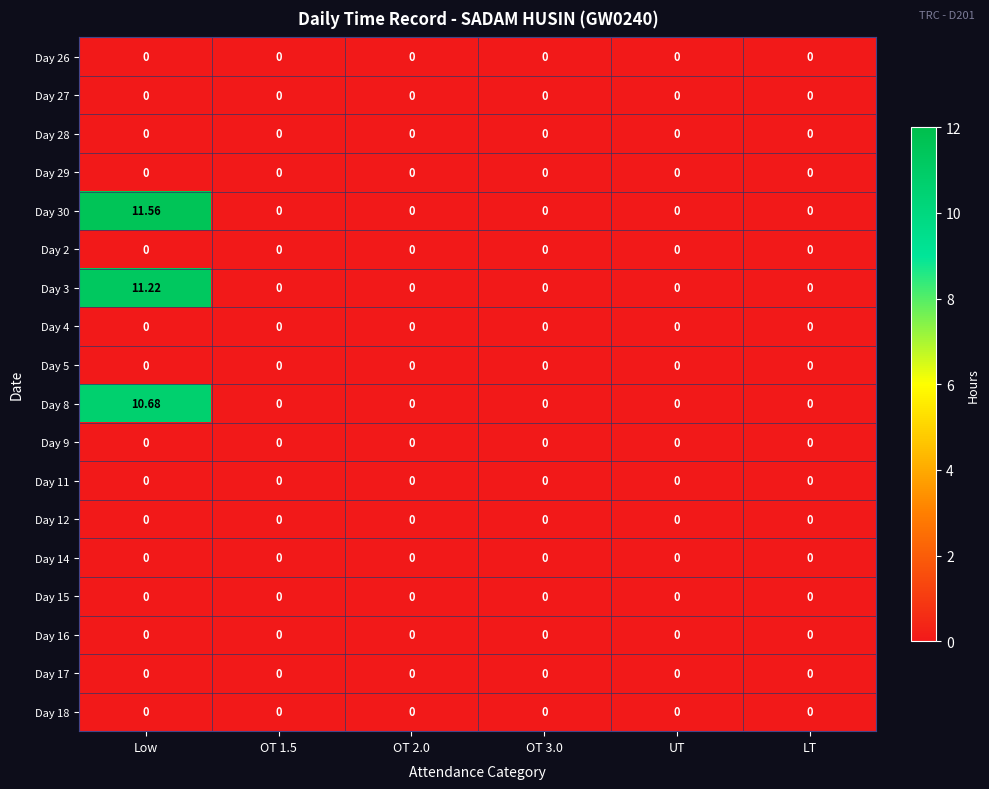

Is the value of Day 15 at UT greater than the value of Day 30 at Low?

No